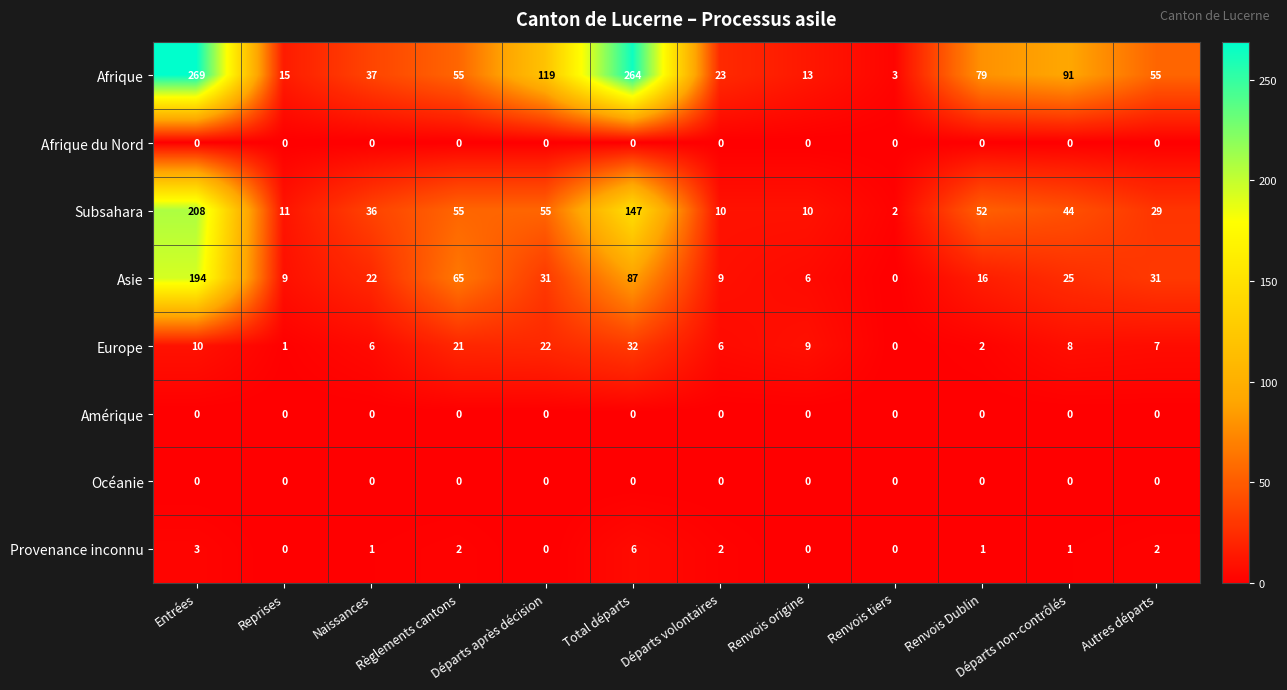

How many categories are shown in the chart?

12